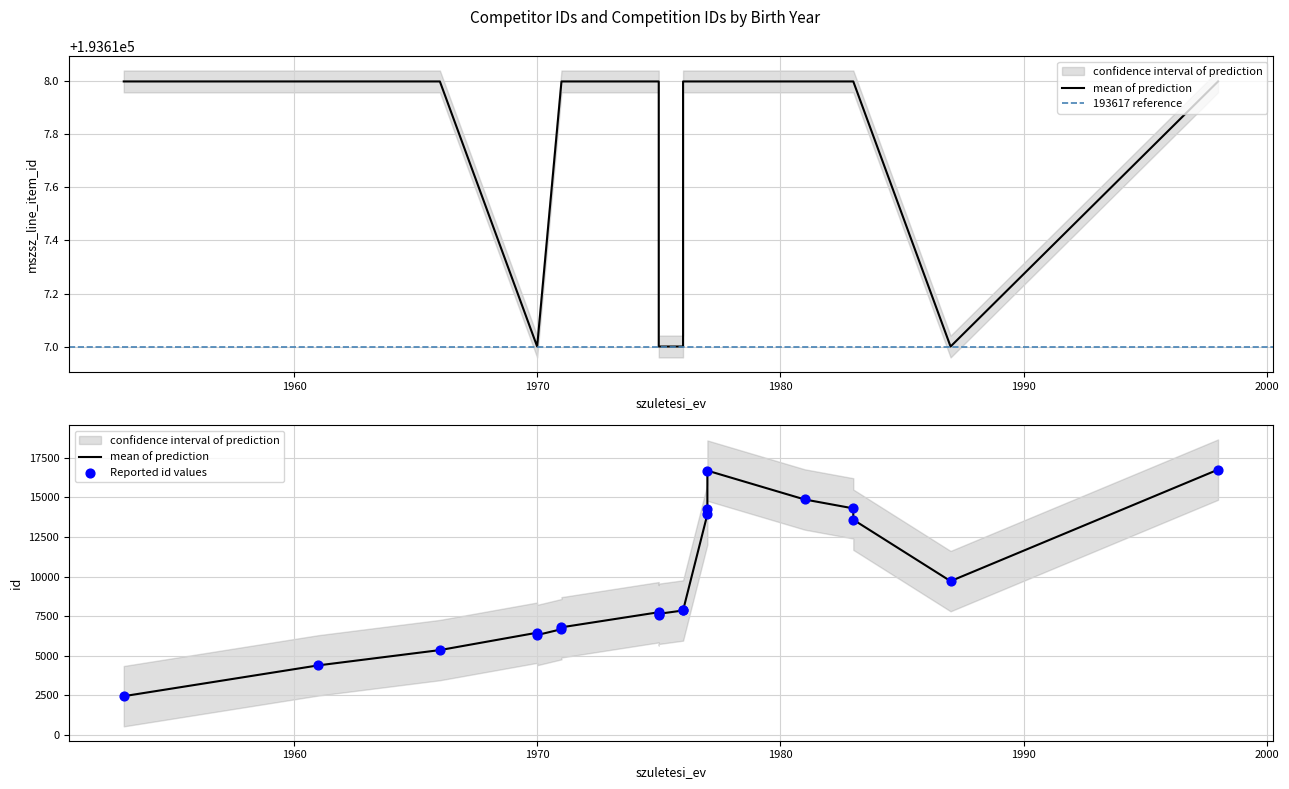

Is the value of mszsz_line_item_id at 0 greater than the value of id at 7?

Yes